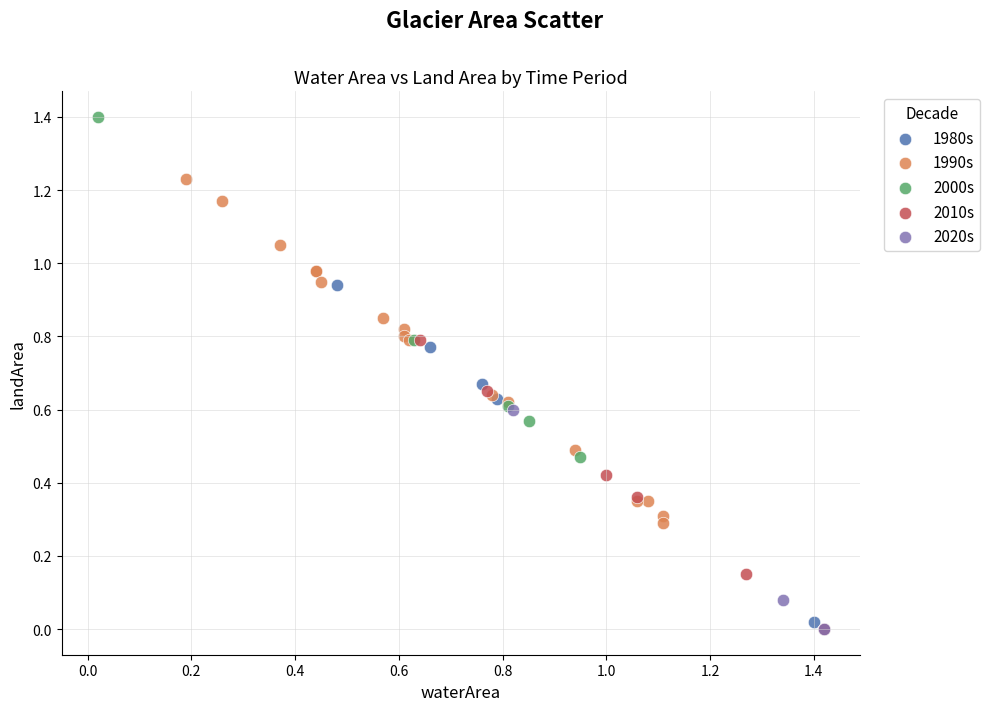

Which series contains the highest Y value?

2000s